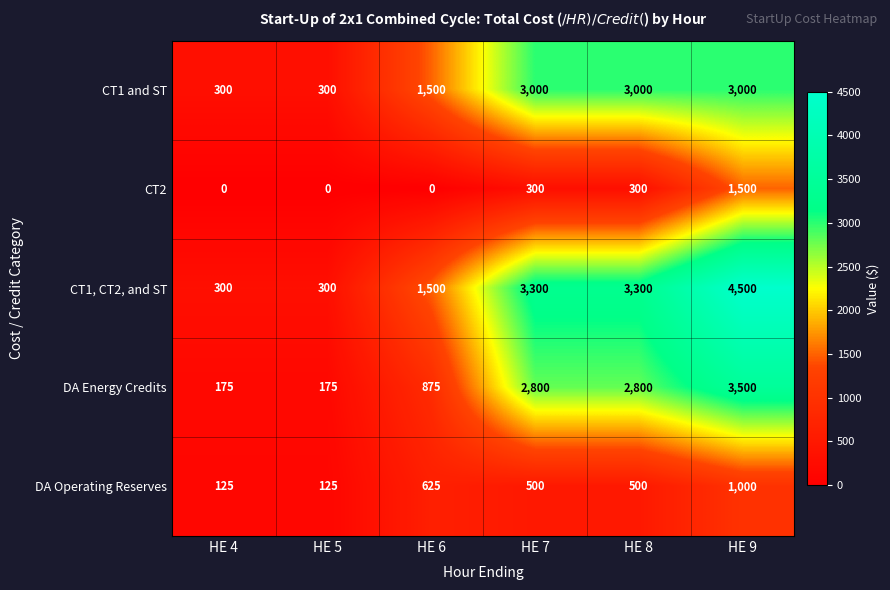

What is the difference between the second highest and second lowest values in the DA Energy Credits series?

2625